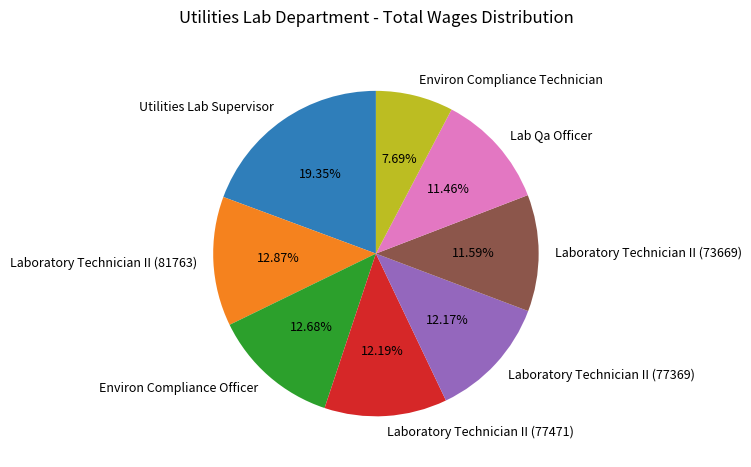

Combined, do Laboratory Technician II (77369) and Laboratory Technician II (73669) account for over 50%?

No